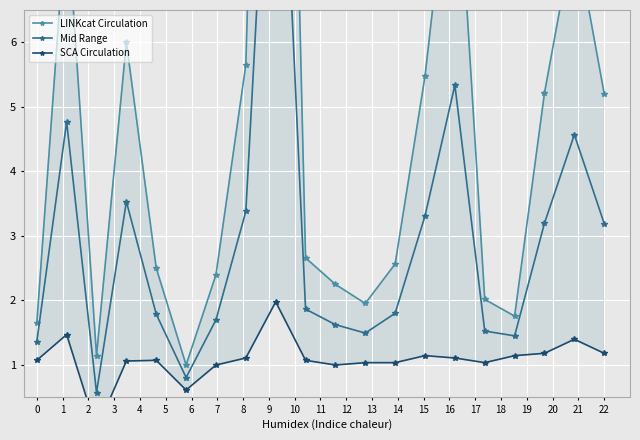

How many values in the Mid Range series are below 1?

2